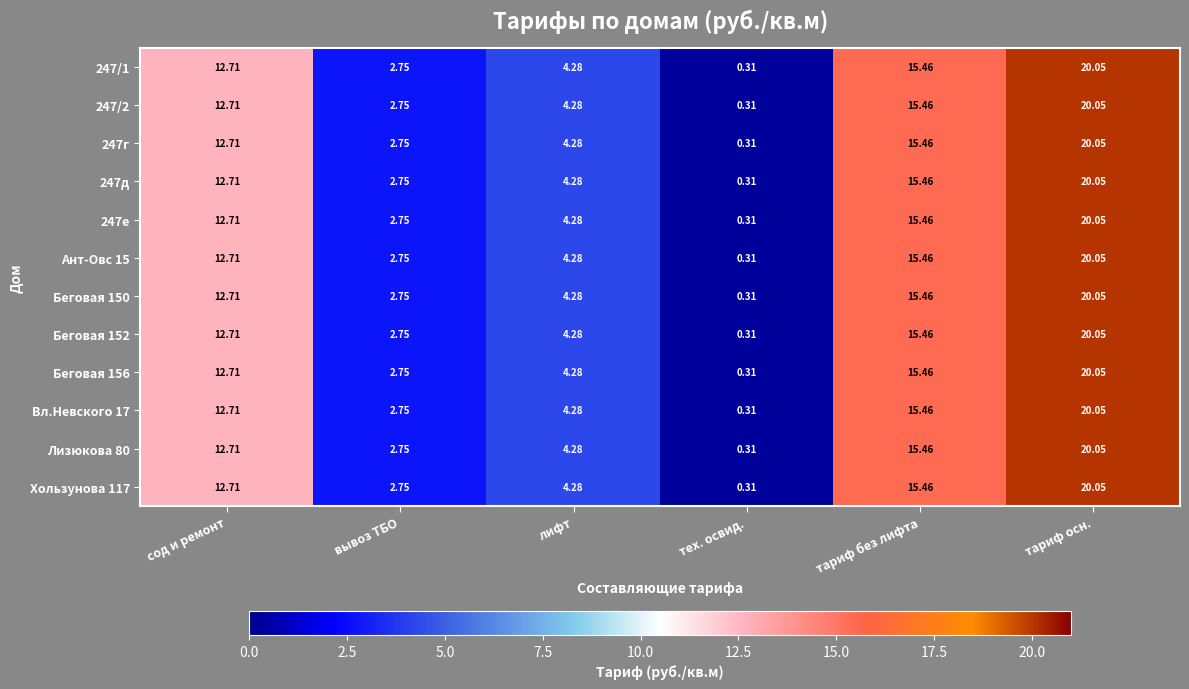

Which category has the highest value across all series?

тариф осн.